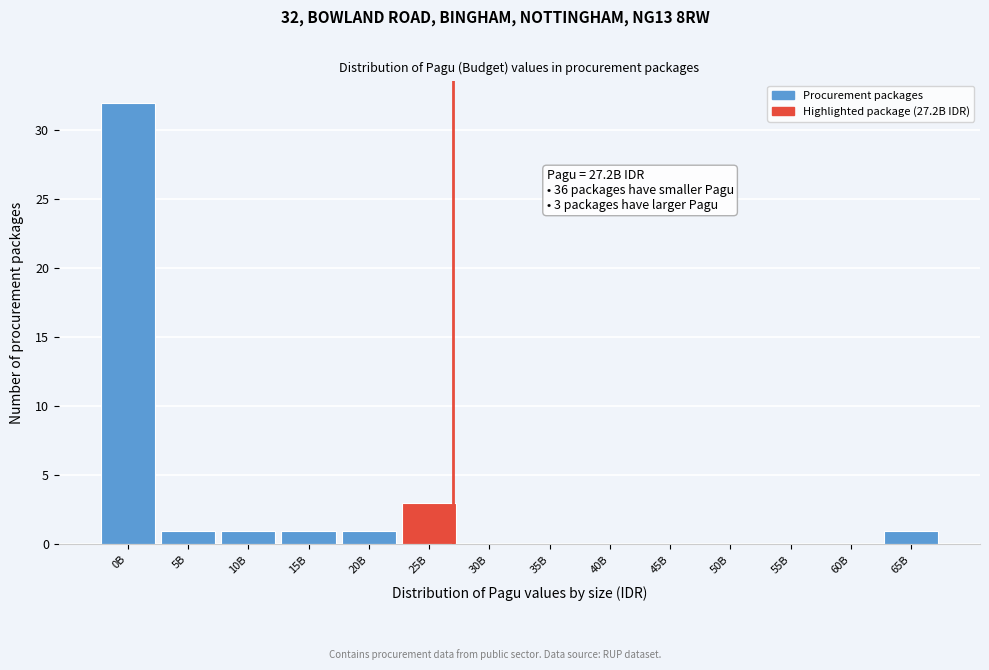

Reading left to right, what are all the values shown in this chart?

0B=32	5B=1	10B=1	15B=1	20B=1	25B=3	30B=0	35B=0	40B=0	45B=0	50B=0	55B=0	60B=0	65B=1